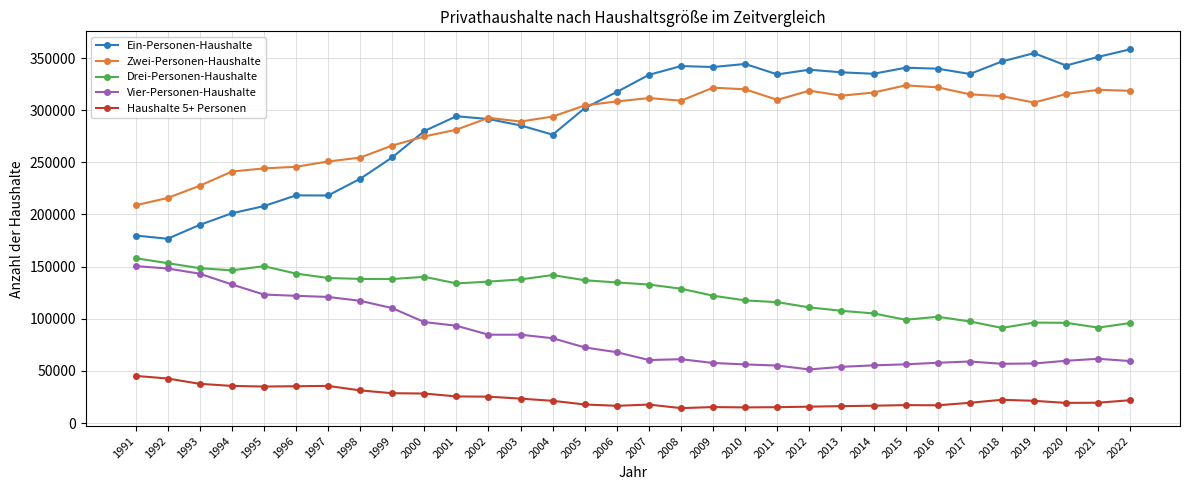

How many lines are shown in the chart?

5